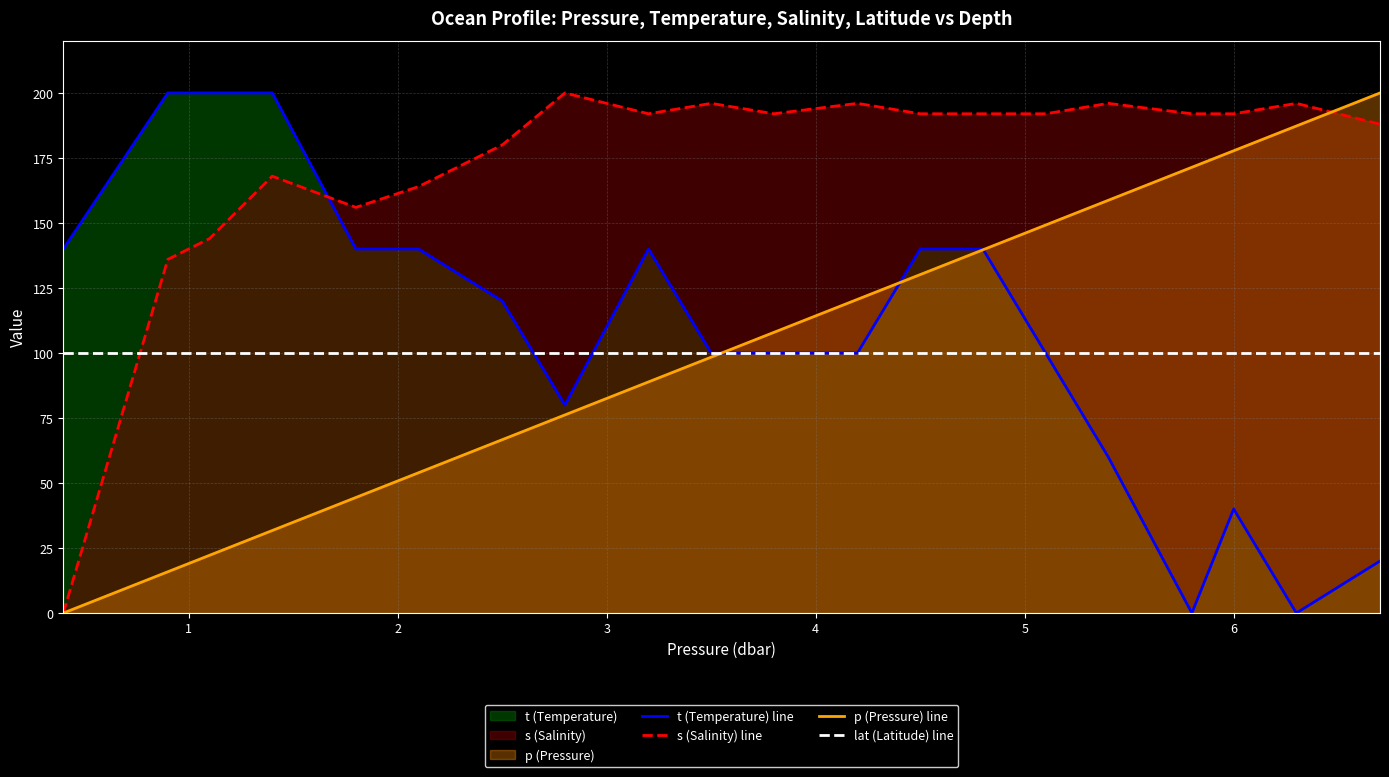

At how many categories does at least one series exceed 68?

20